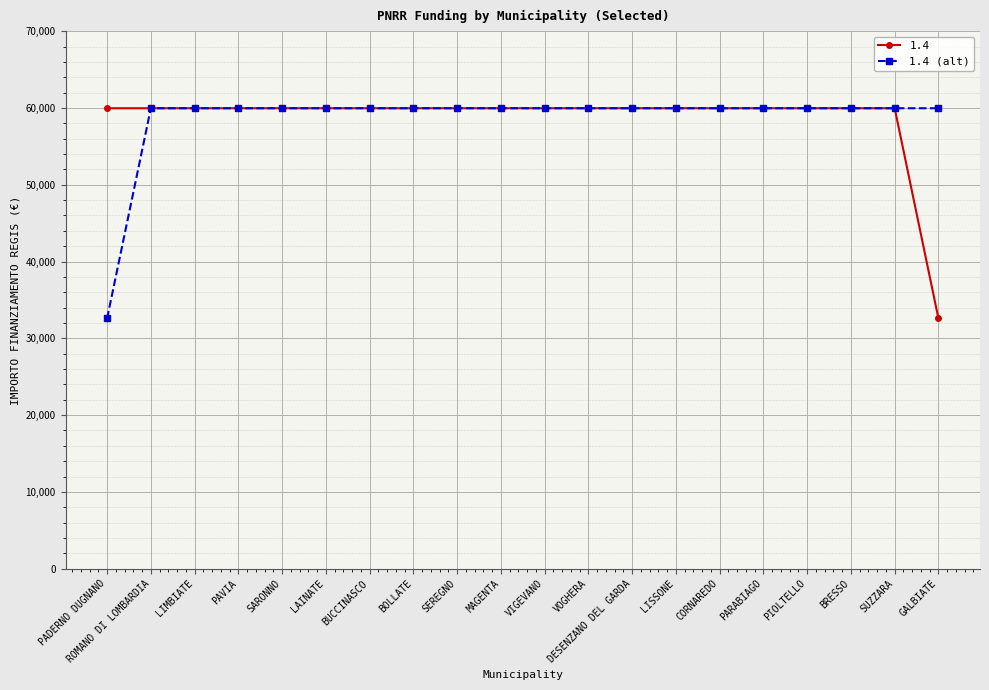

The 1.4 (alt) series shows 92511 at ROMANO DI LOMBARDIA. True or false?

False